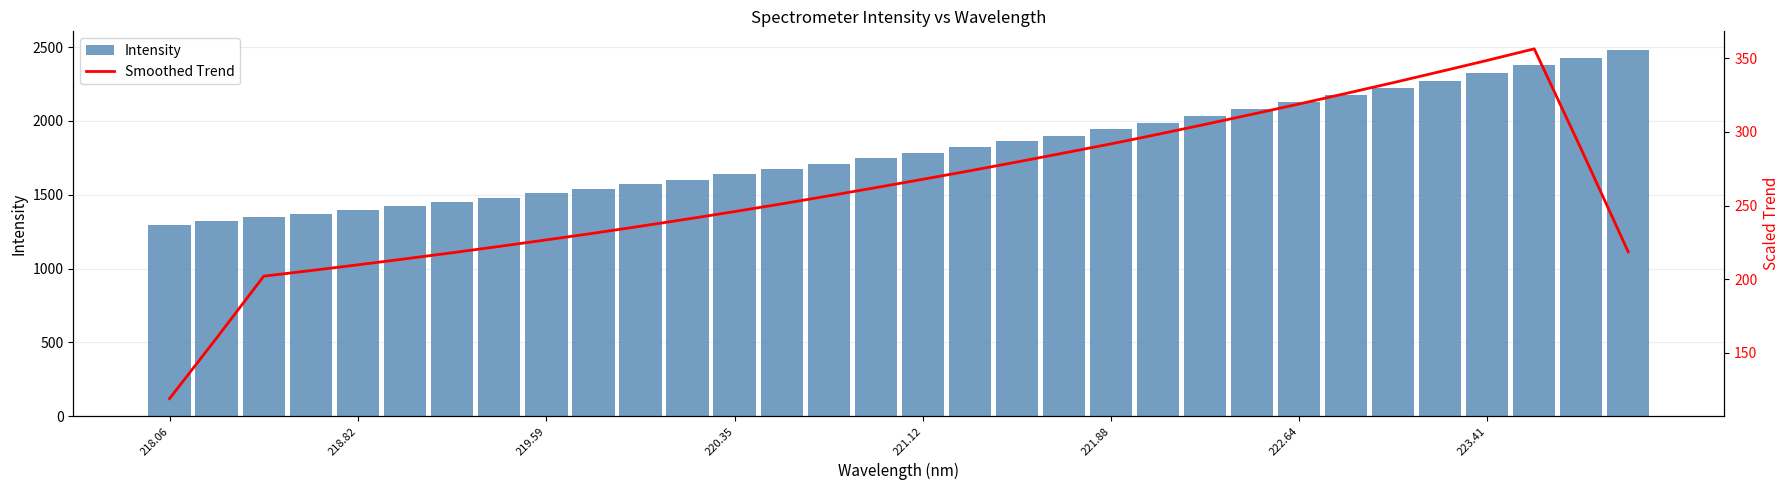

What is the difference between the second highest and minimum values in the Intensity series?

1128.8